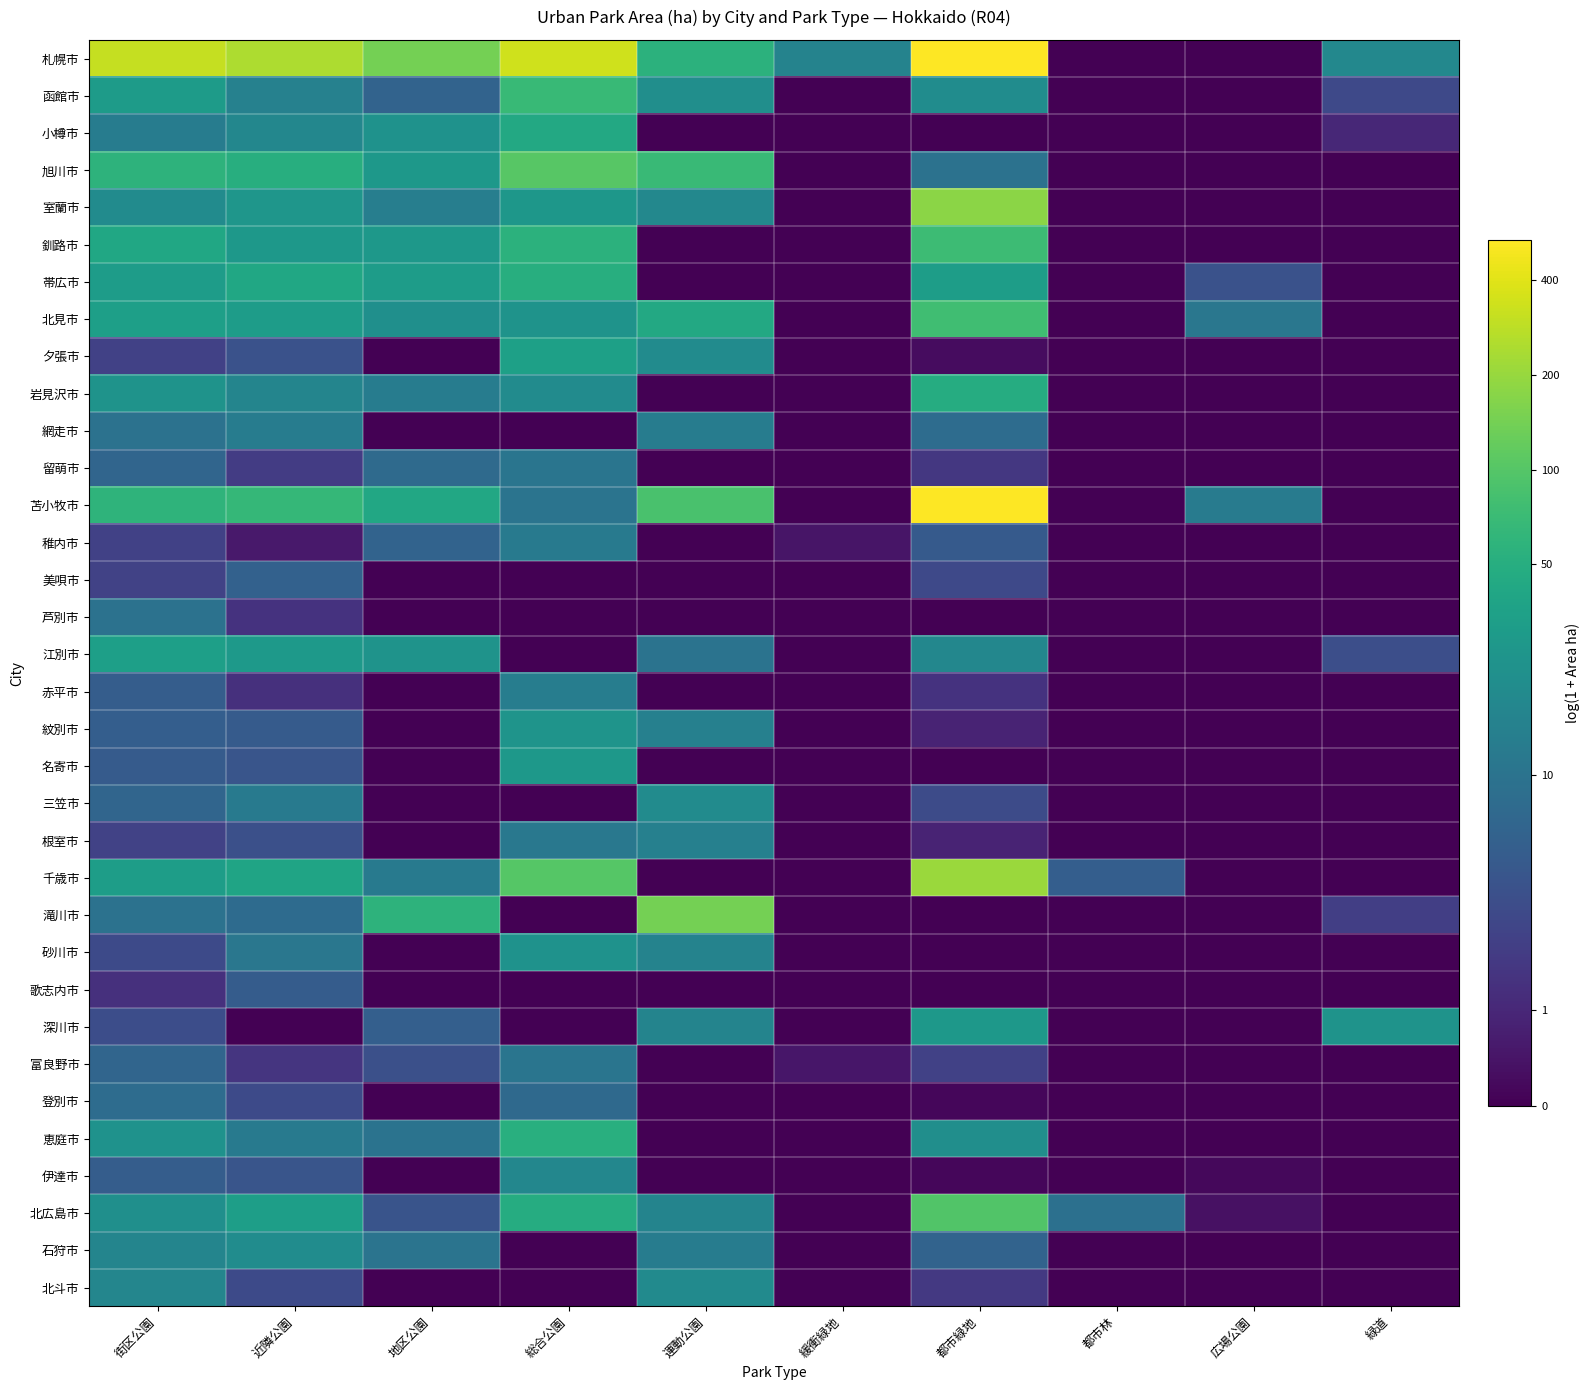

Which series has the largest total across all categories?

札幌市